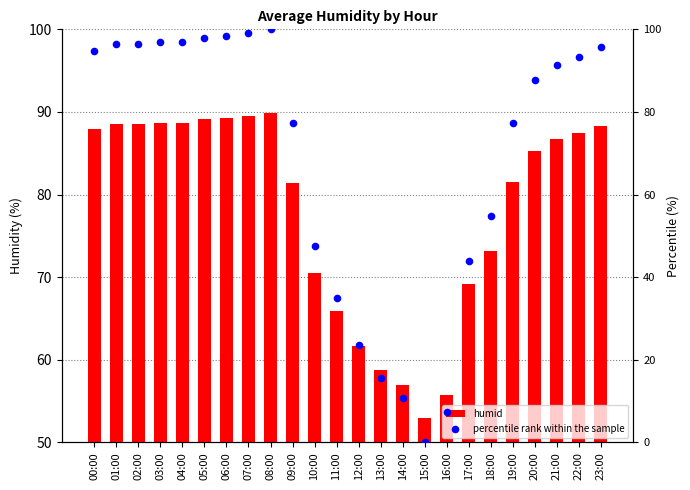

What is the total value across all series at 17:00?

113.2